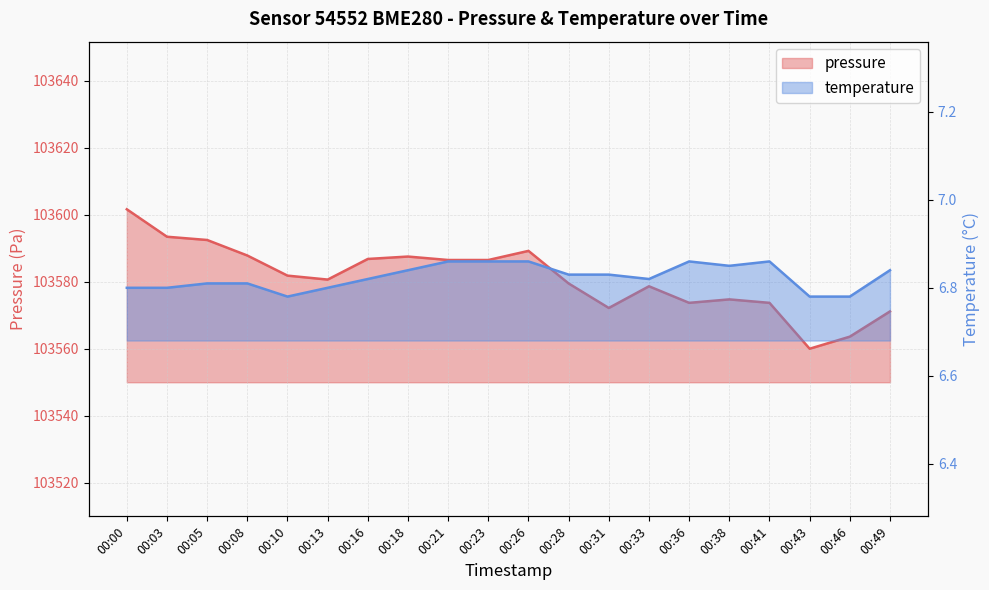

What is the sum of all pressure values?

2071621.8